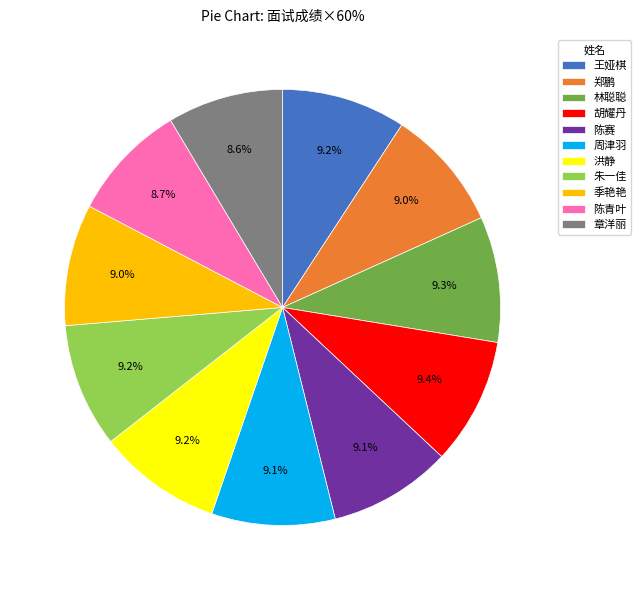

To the nearest percent, what is the average slice percentage?

9%